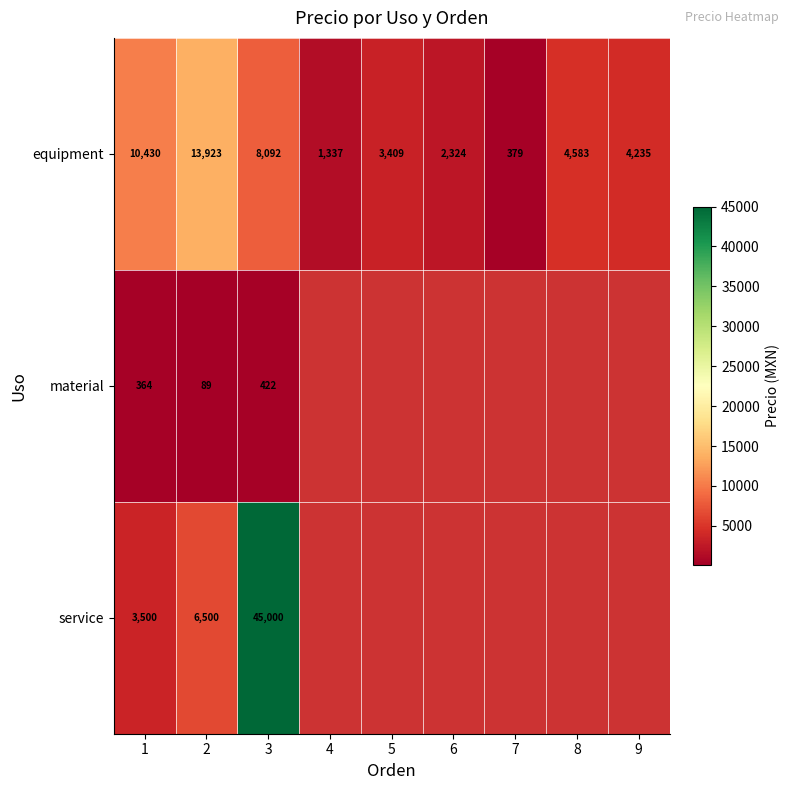

Rank the series at 2 from lowest to highest value.

material, service, equipment